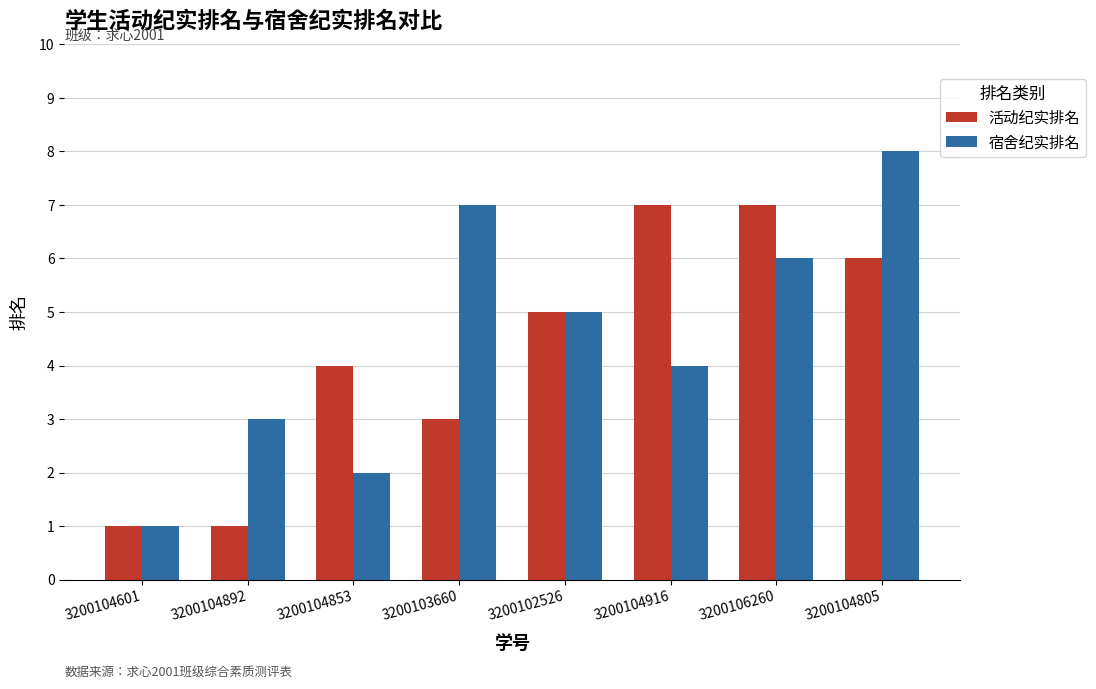

How many 活动纪实排名 values are between 3 and 7?

6